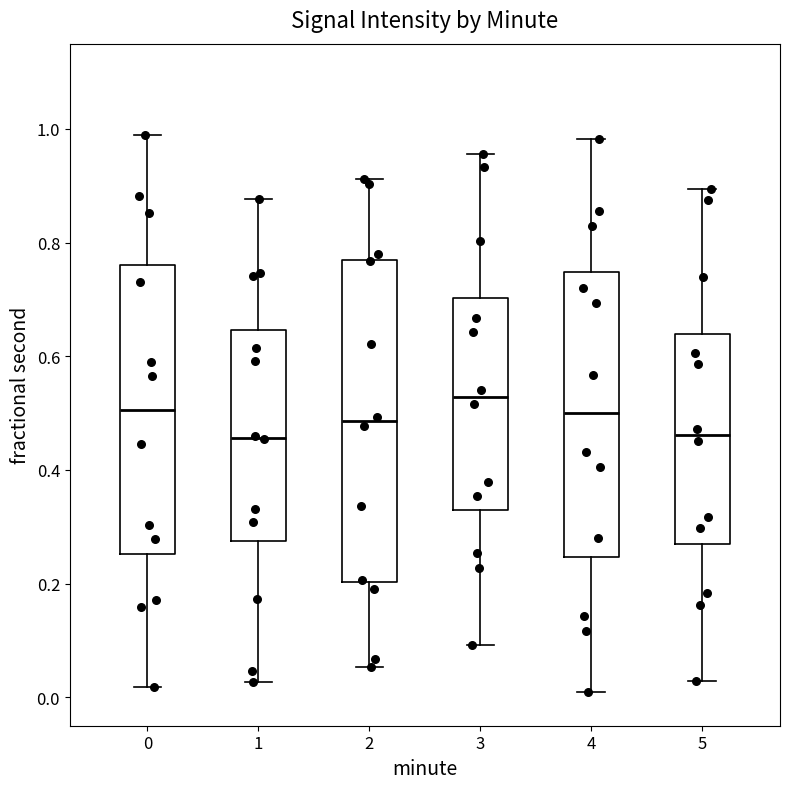

Reading left to right, read every box against the y-axis: the position of its median line, the range the box covers, and the ends of its whiskers. The values are not printed on the chart, so give them approximately, as read against the axis.

0: median 0.50, box 0.26 to 0.76, whiskers 0.02 to 1.00
1: median 0.46, box 0.28 to 0.64, whiskers 0.02 to 0.88
2: median 0.48, box 0.20 to 0.78, whiskers 0.06 to 0.92
3: median 0.52, box 0.32 to 0.70, whiskers 0.10 to 0.96
4: median 0.50, box 0.24 to 0.74, whiskers 0.00 to 0.98
5: median 0.46, box 0.26 to 0.64, whiskers 0.02 to 0.90